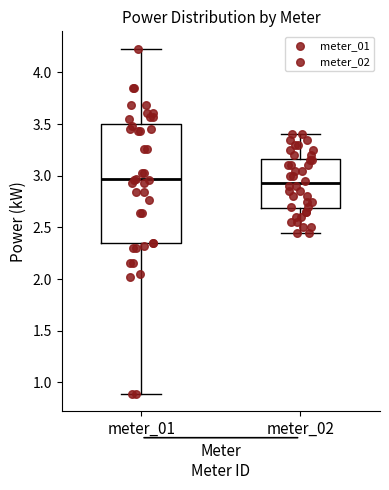

Where does the median line of the box for meter_02 sit on the y-axis? The values are not printed on the chart, so give them approximately, as read against the axis.

2.95